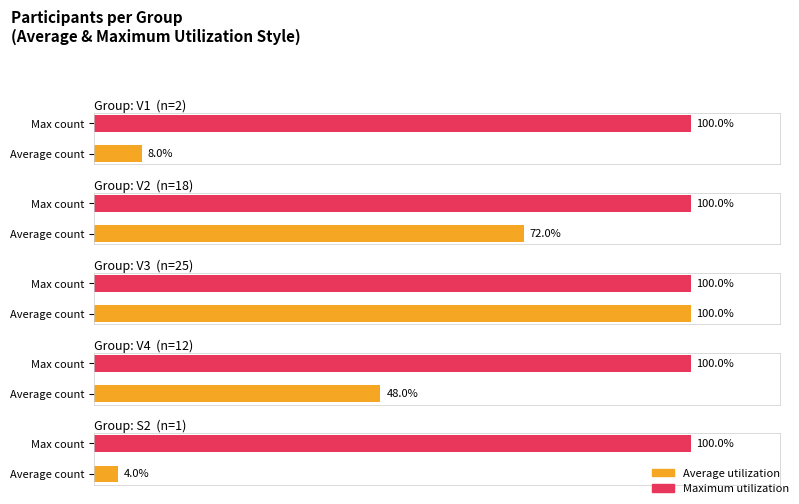

List the labels in order of value, largest first.

V3, V2, V4, V1, S2